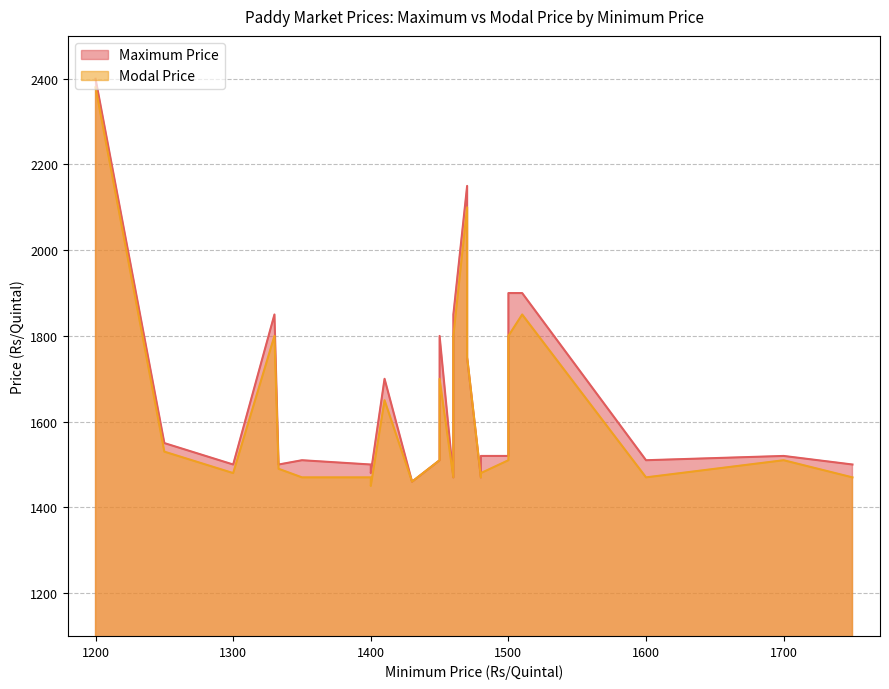

What is the sum of all Maximum Price values?

39820